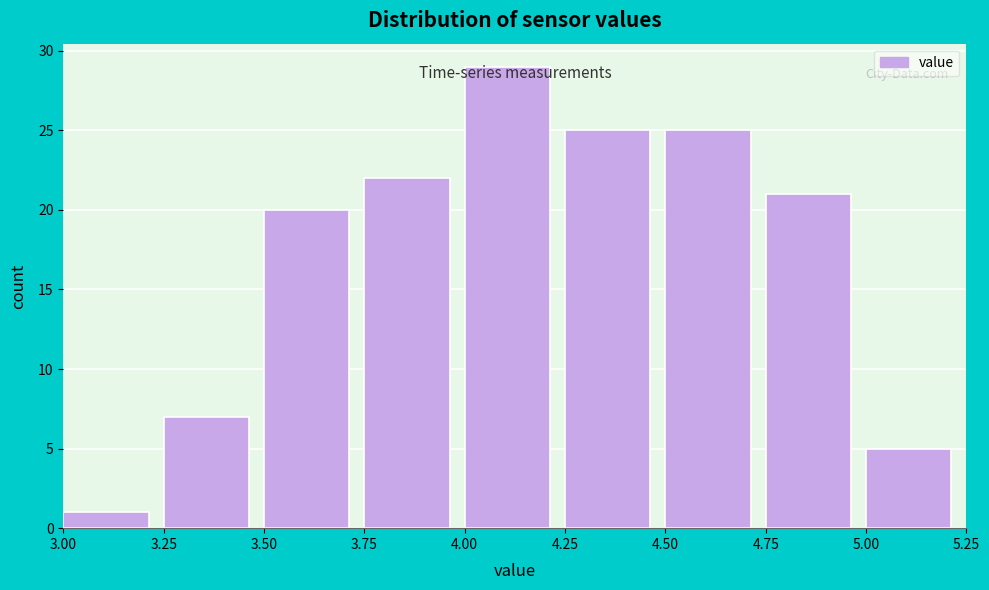

How tall is the bar that spans 5.00 to 5.25 on the x-axis? The values are not printed on the chart, so give them approximately, as read against the axis.

5